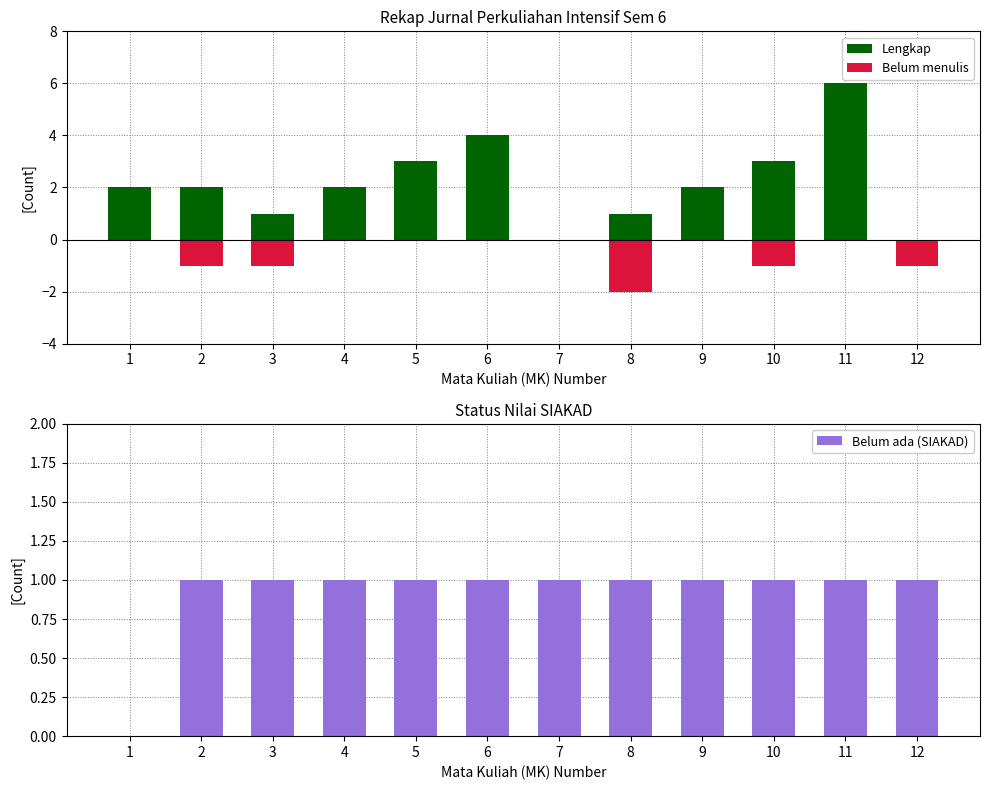

Rank the series at 9 from lowest to highest value.

Belum menulis, Belum ada (SIAKAD), Lengkap